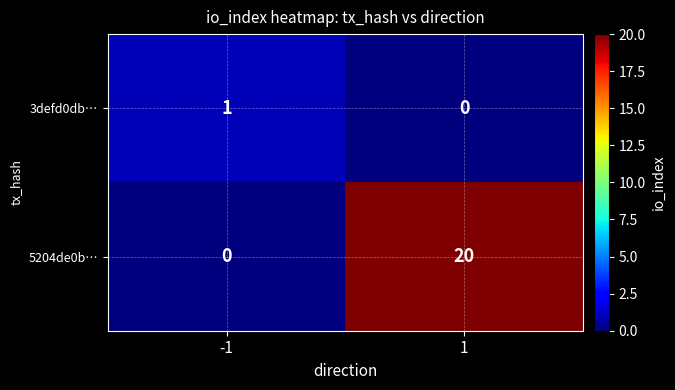

Rank the series at 1 from highest to lowest value.

5204de0b…, 3defd0db…